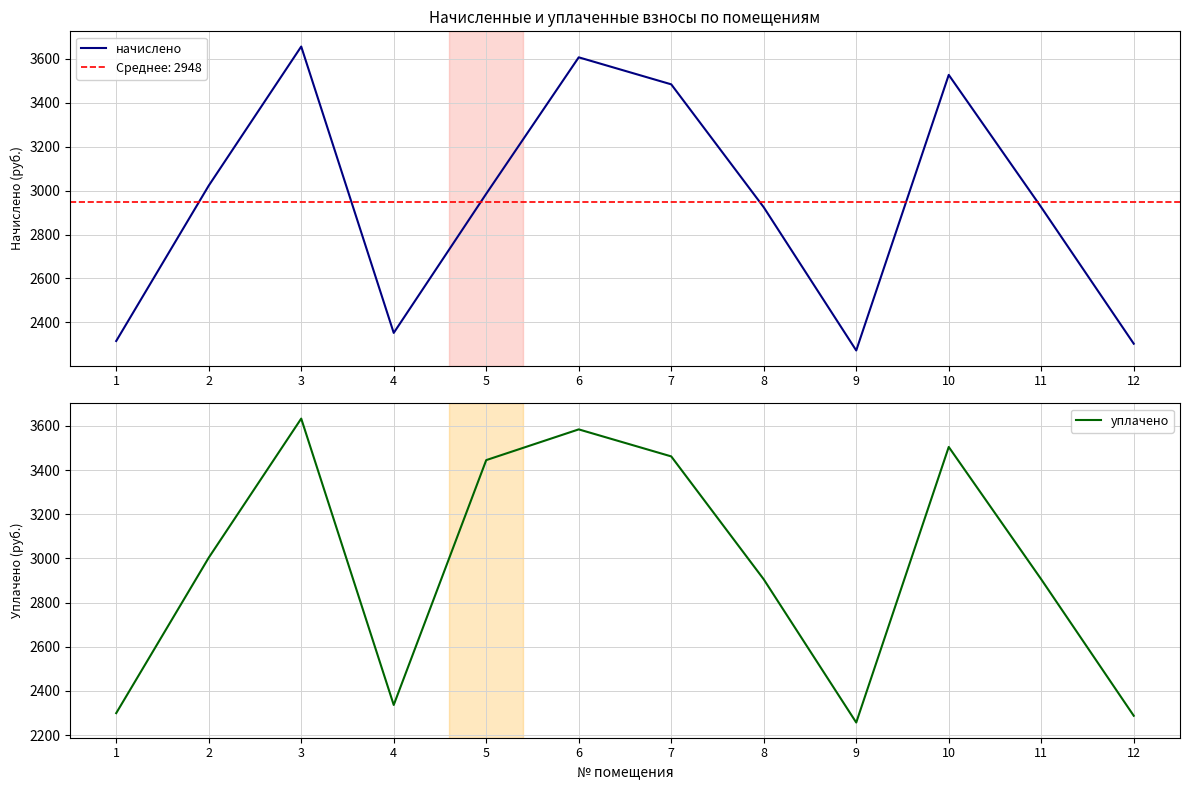

The начислено series shows 5328.4 at 2. True or false?

False